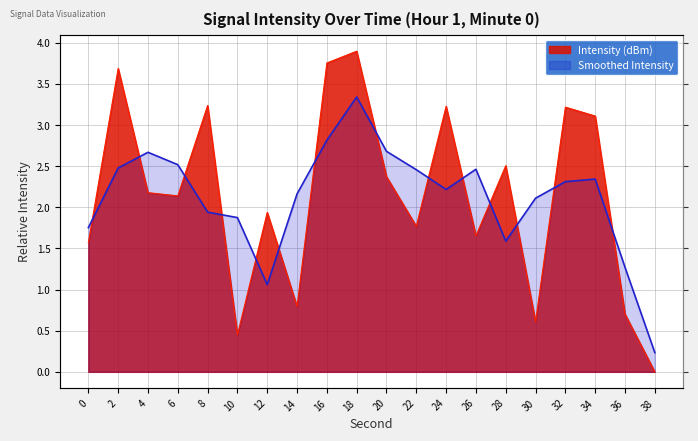

Is it true that the value at 16 is 3.8?

True